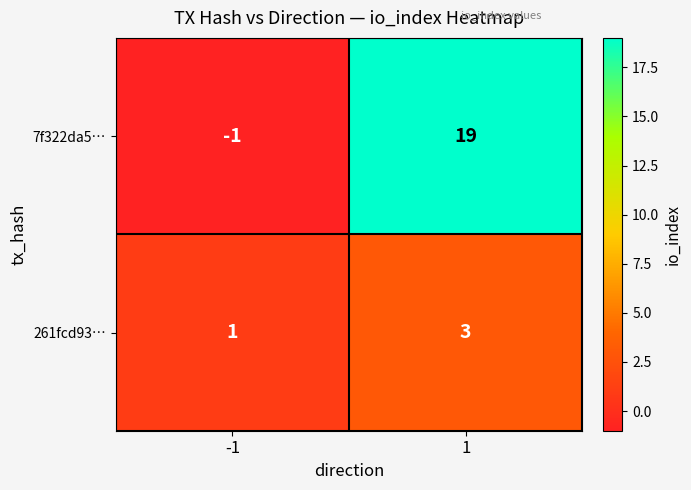

How many series are shown in this chart?

2